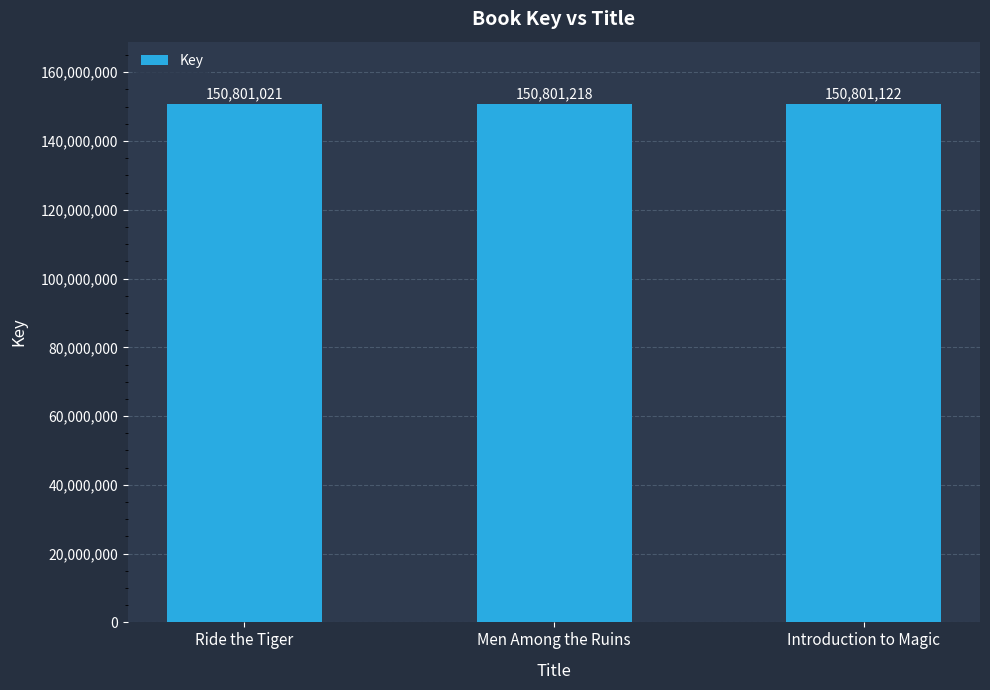

What is the change in value from Men Among the Ruins to Introduction to Magic?

-96